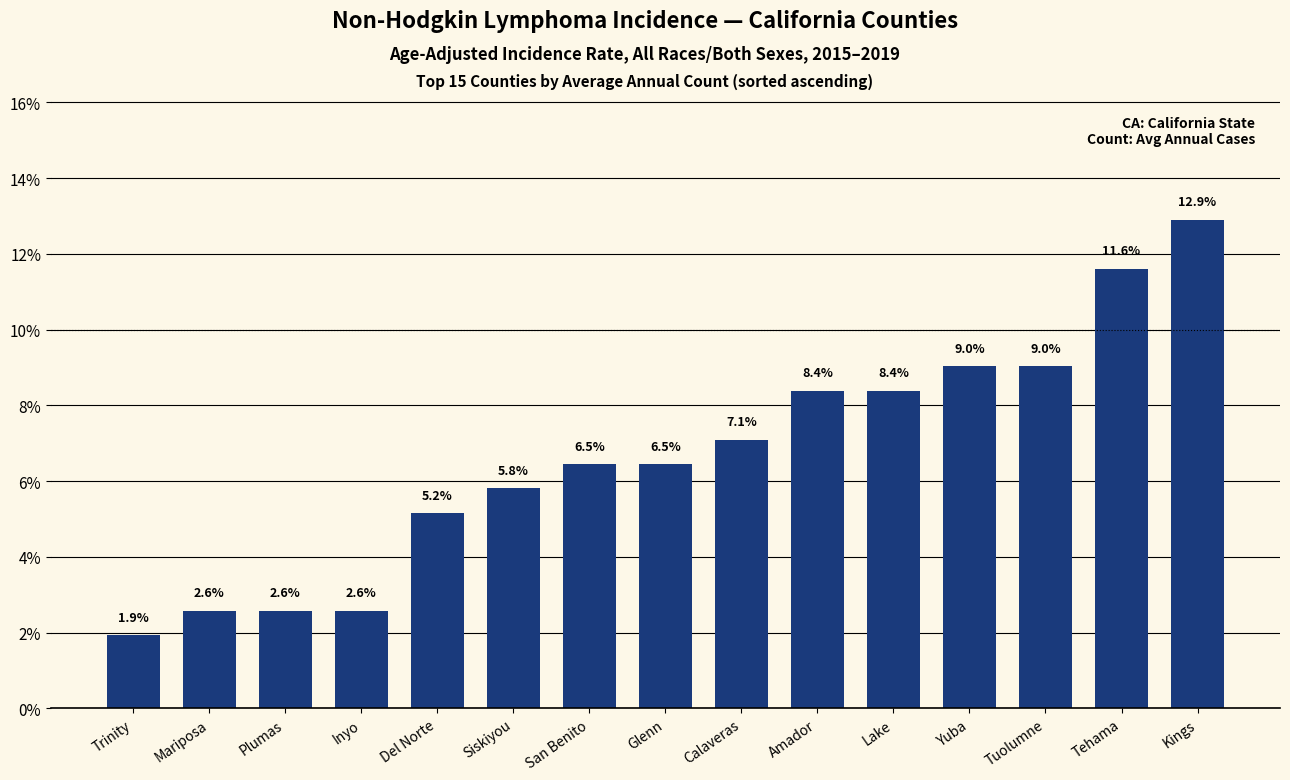

How many series are shown in this chart?

1